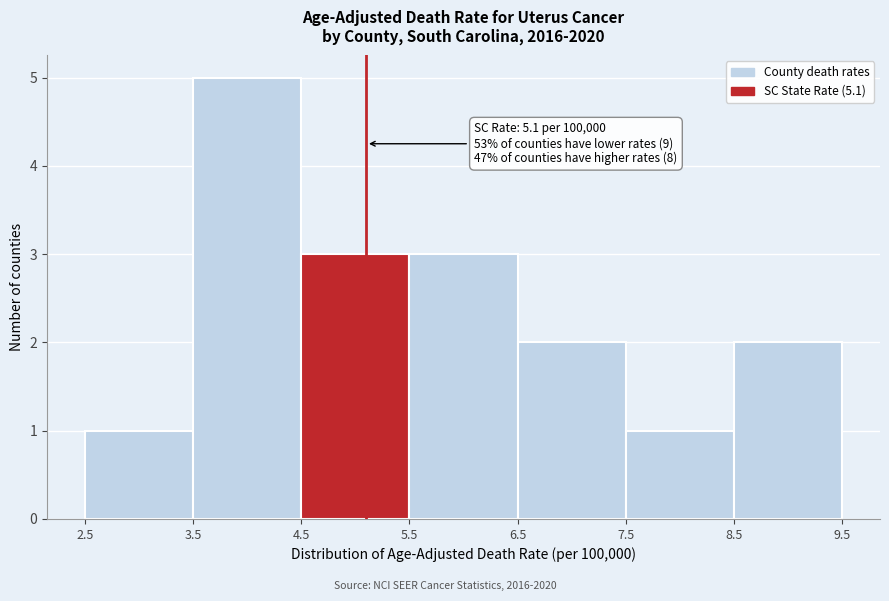

Which range on the x-axis has the tallest bar?

3.5 to 4.5